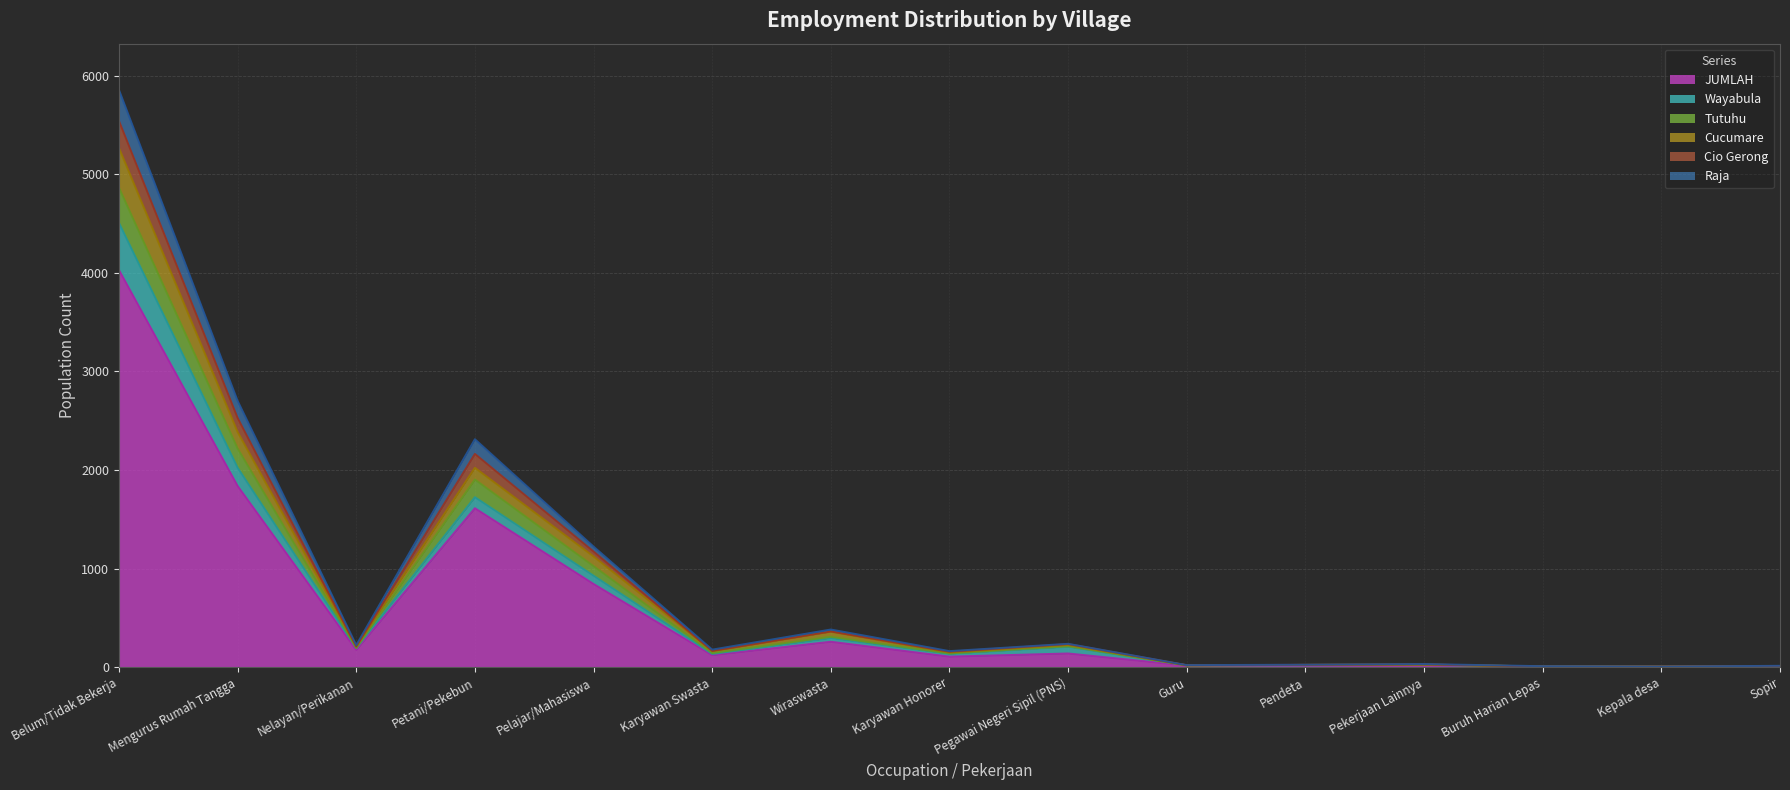

Is the value of Raja at Nelayan/Perikanan greater than the value of Wayabula at Mengurus Rumah Tangga?

No